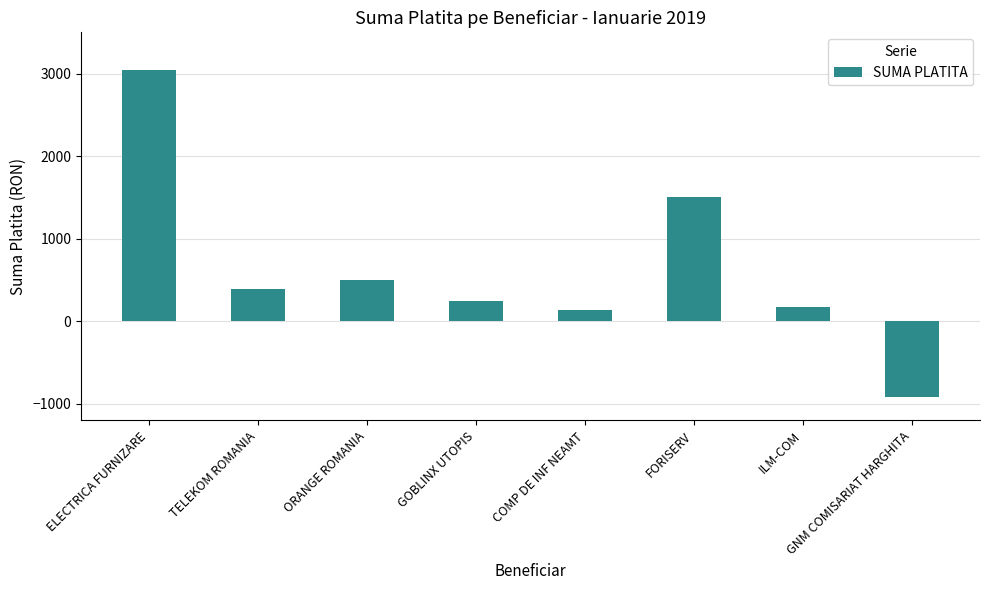

Which category has the highest value across all series?

ELECTRICA FURNIZARE